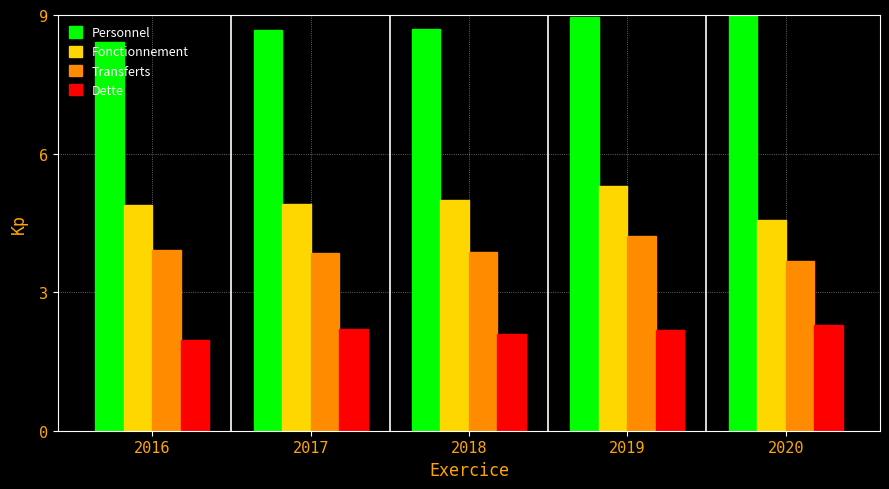

What is the difference between the highest and lowest values at 2016?

6.5